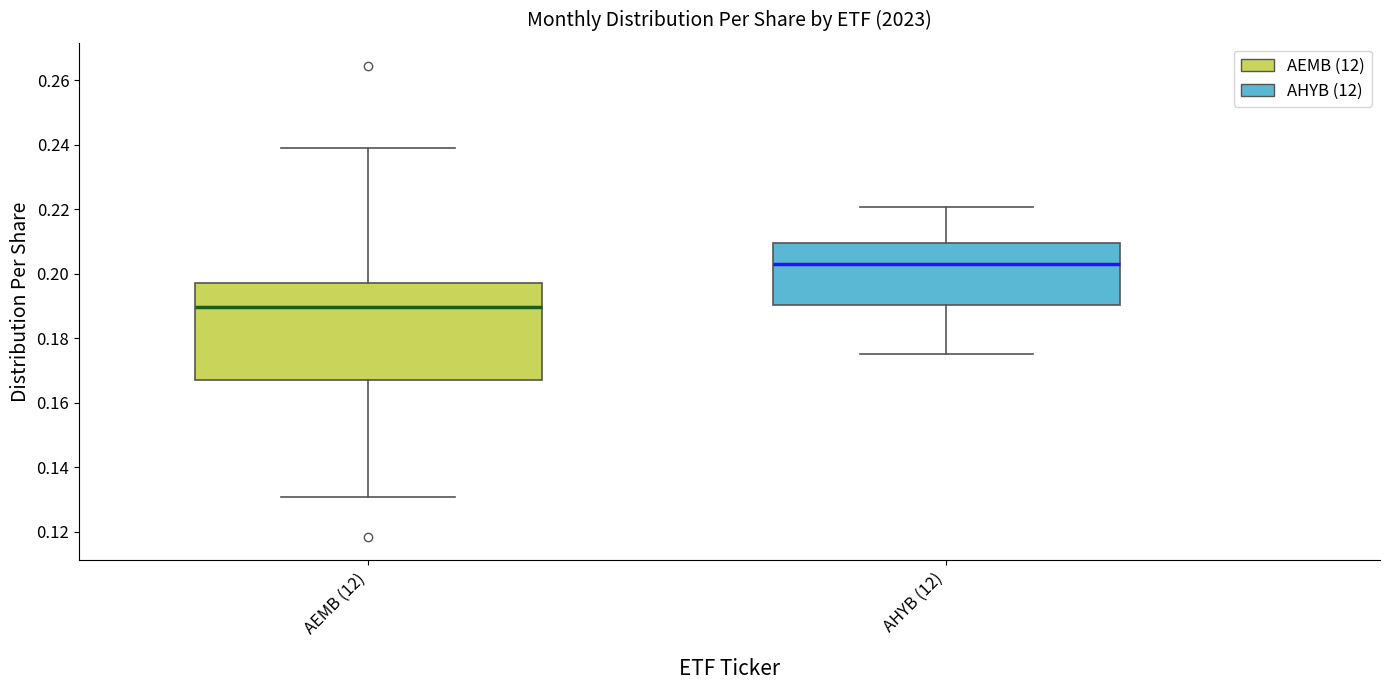

Which box has the highest median line?

AHYB (12)